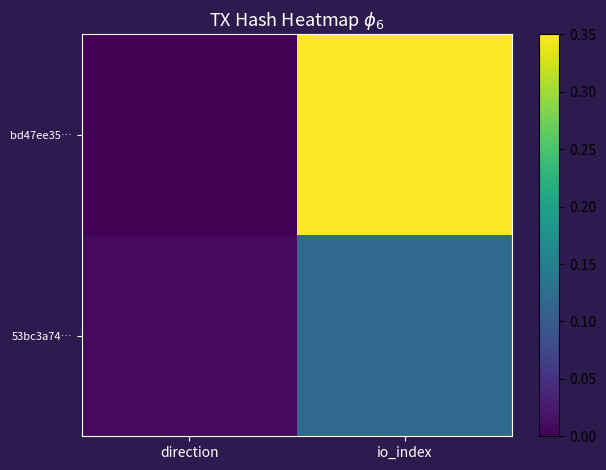

What is the greatest value displayed?

0.3